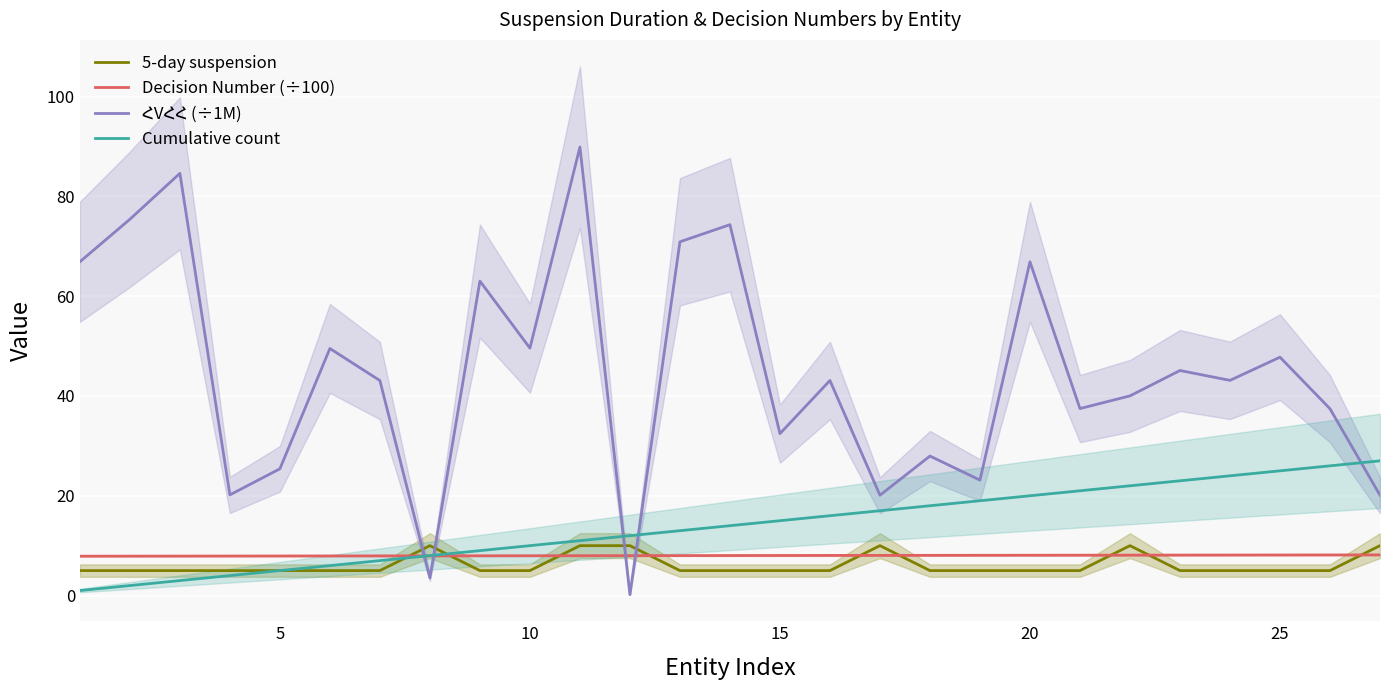

What is the minimum value for Decision Number (÷100)?

7.9